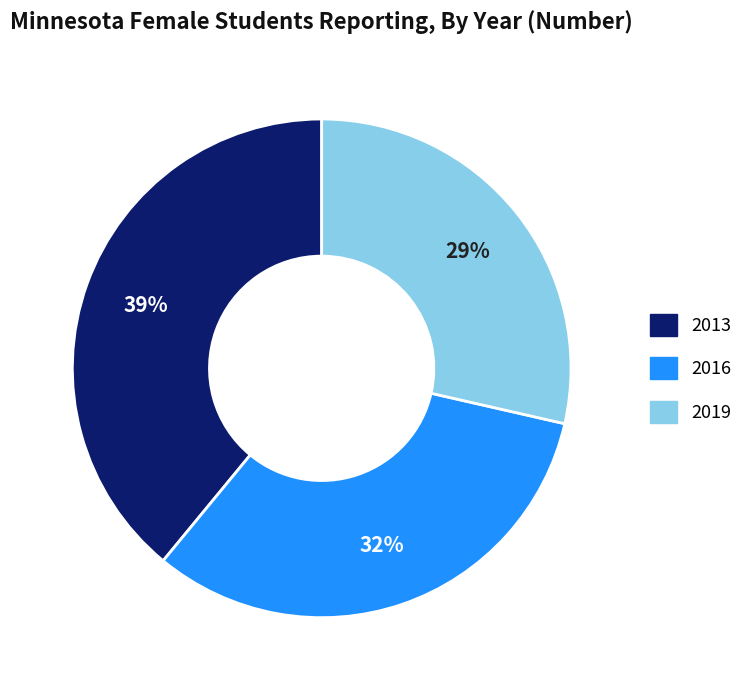

What is the smallest slice in the pie chart?

2019